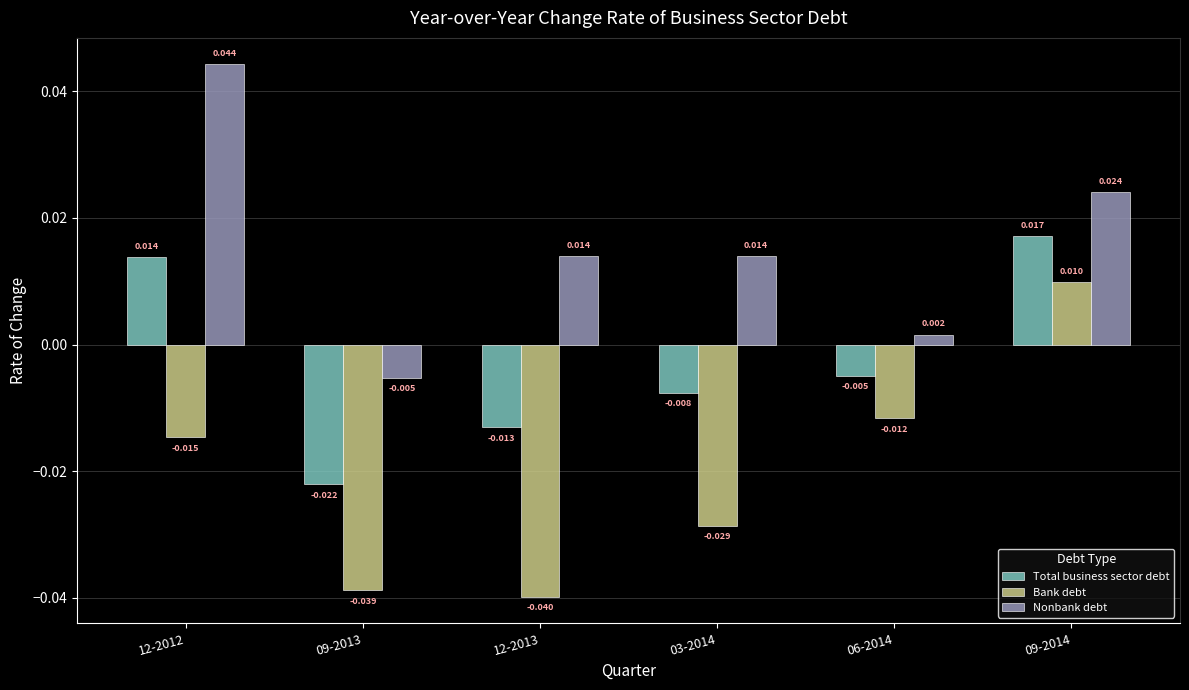

List the series in order of their peak value, lowest first.

Bank debt, Total business sector debt, Nonbank debt